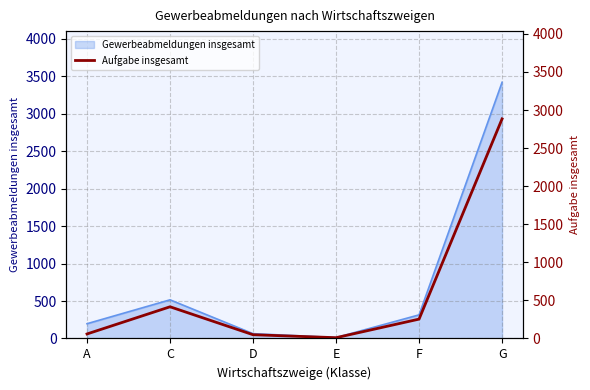

At which label does Gewerbeabmeldungen insgesamt reach its peak?

G